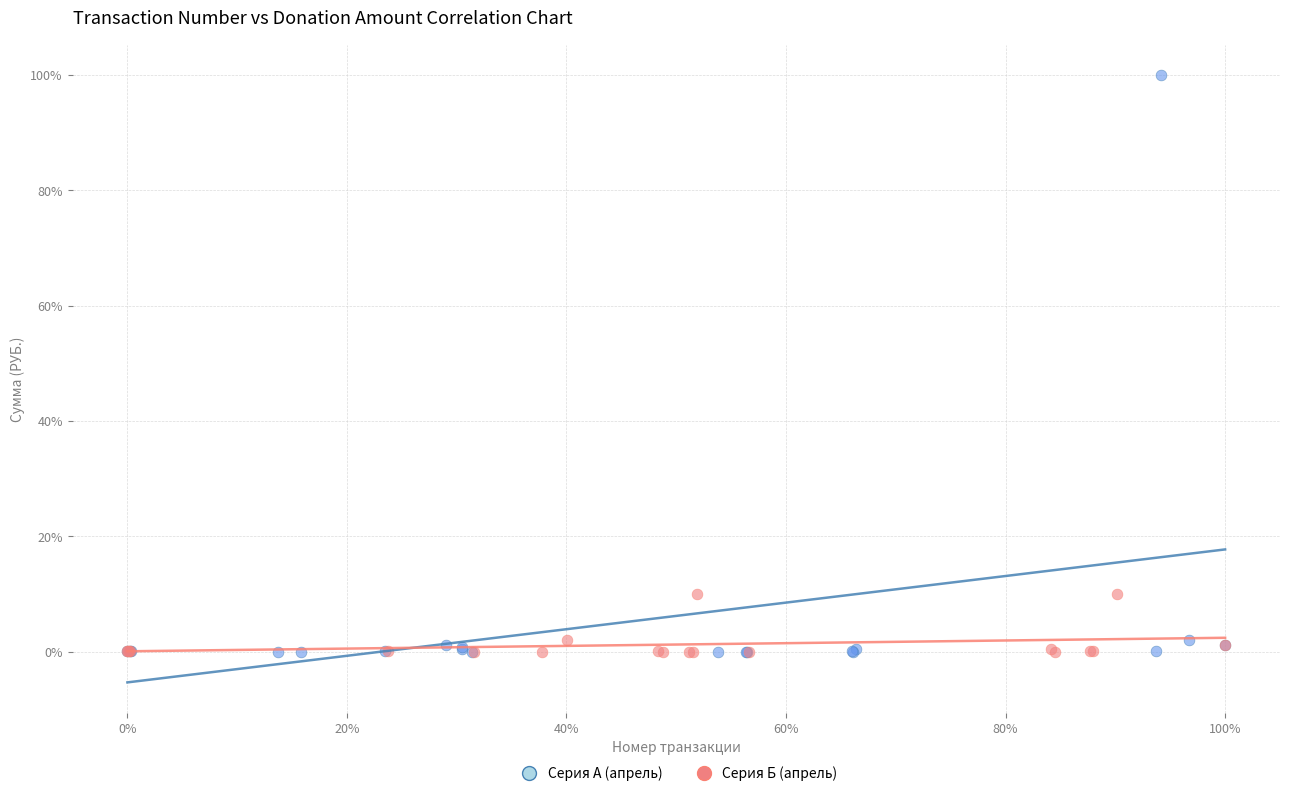

Which series reaches the maximum Y coordinate?

Серия А (апрель)